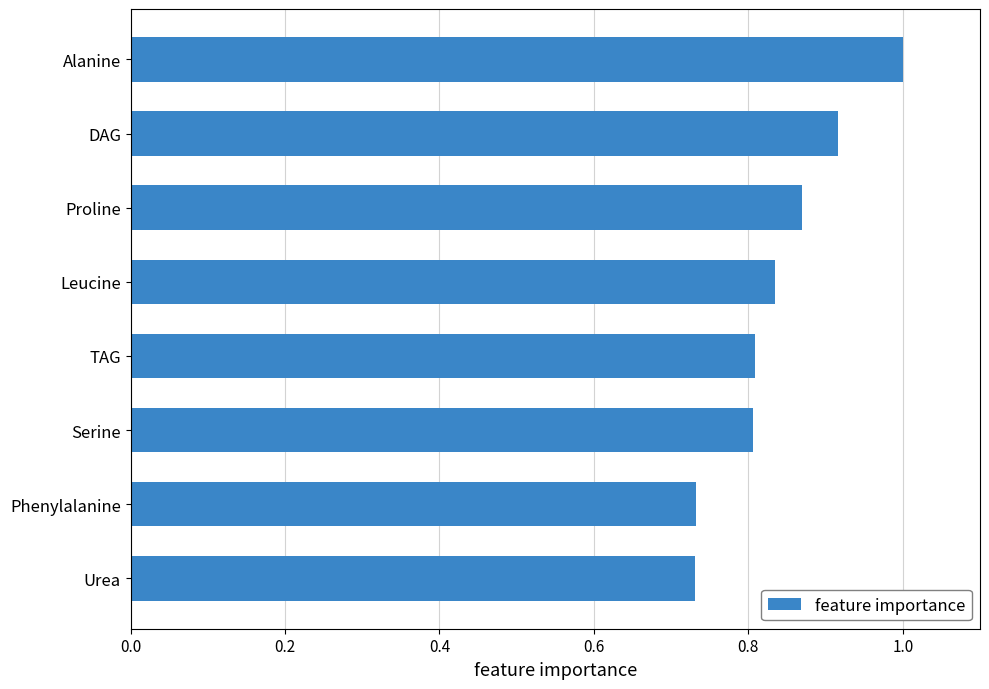

How many bars are there in total?

8